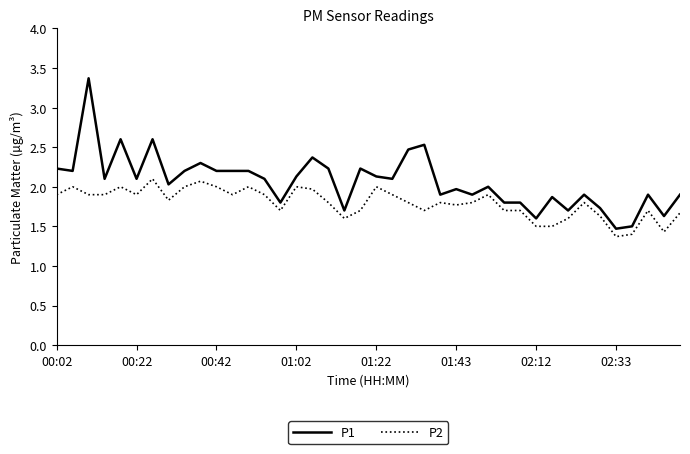

What is the smallest value displayed?

1.4